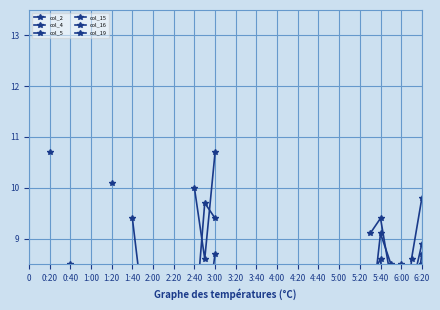

How many interior local valleys does the col_4 series have?

9